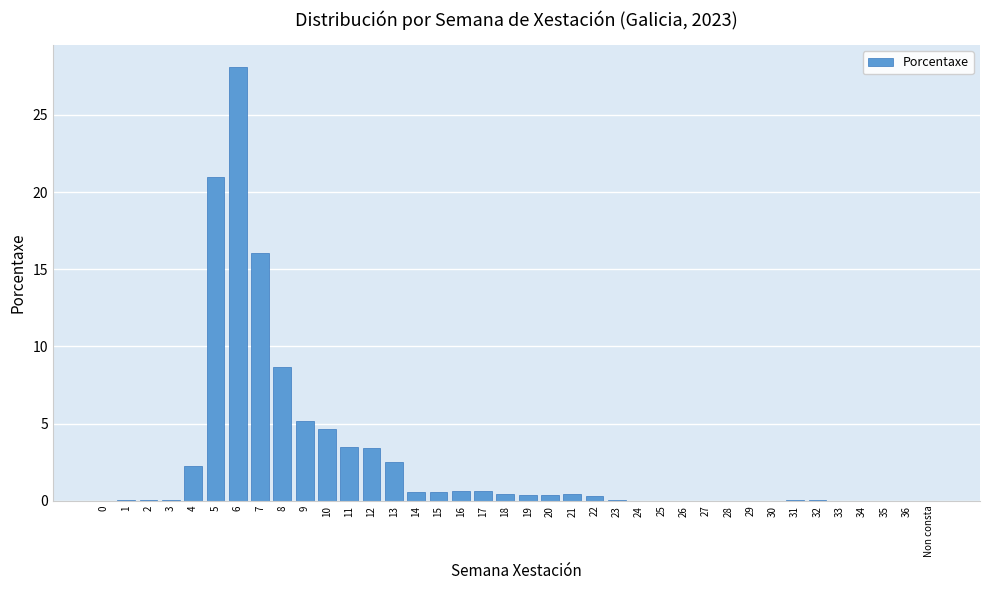

Which category has the highest value across all series?

6